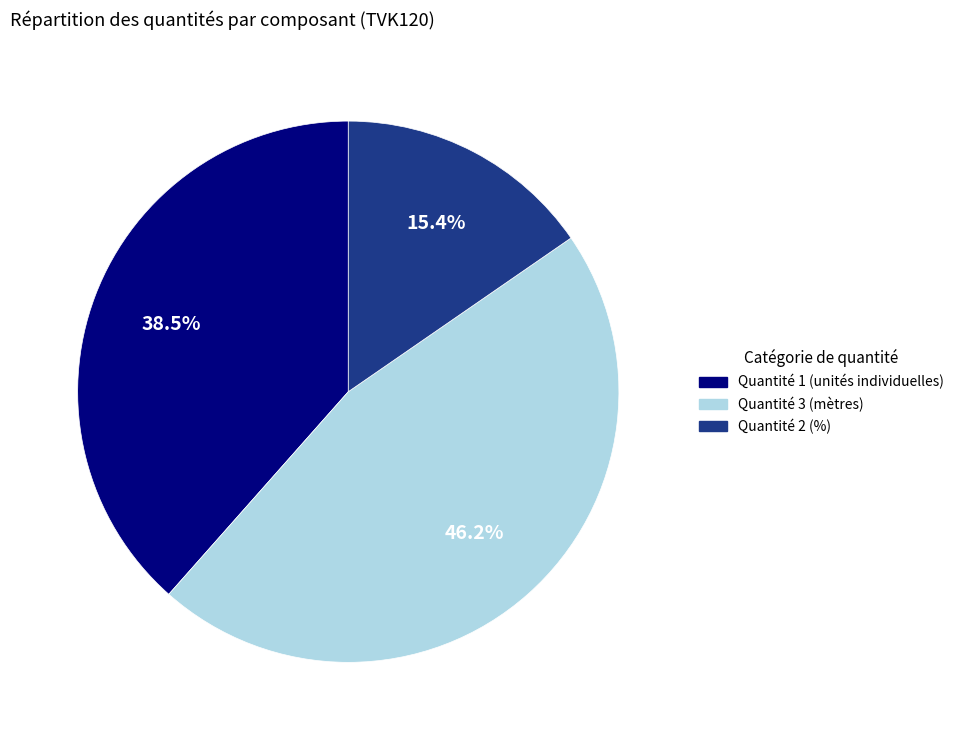

To the nearest percent, what is the average slice percentage?

33%